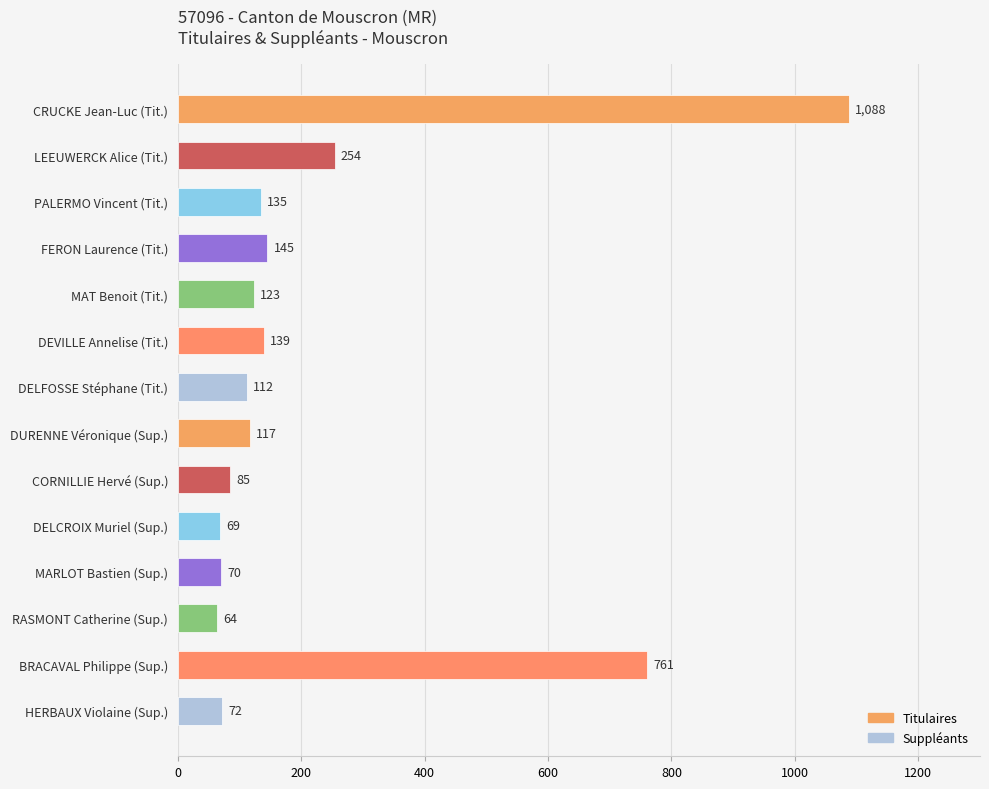

List the labels in order of value, smallest first.

RASMONT Catherine (Sup.), DELCROIX Muriel (Sup.), MARLOT Bastien (Sup.), HERBAUX Violaine (Sup.), CORNILLIE Hervé (Sup.), DELFOSSE Stéphane (Tit.), DURENNE Véronique (Sup.), MAT Benoit (Tit.), PALERMO Vincent (Tit.), DEVILLE Annelise (Tit.), FERON Laurence (Tit.), LEEUWERCK Alice (Tit.), BRACAVAL Philippe (Sup.), CRUCKE Jean-Luc (Tit.)